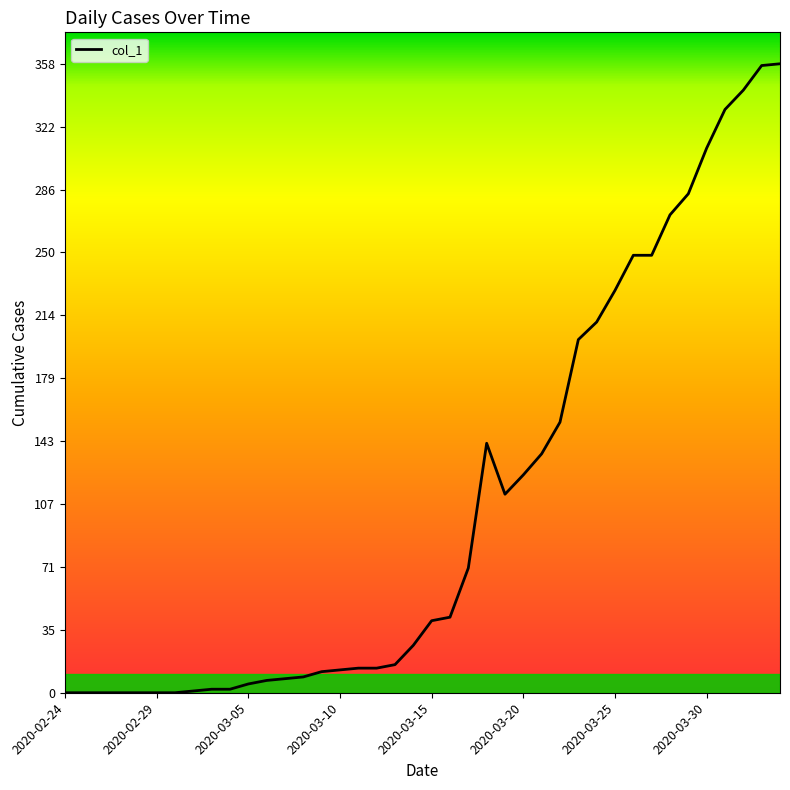

How many distinct data groups are displayed?

1